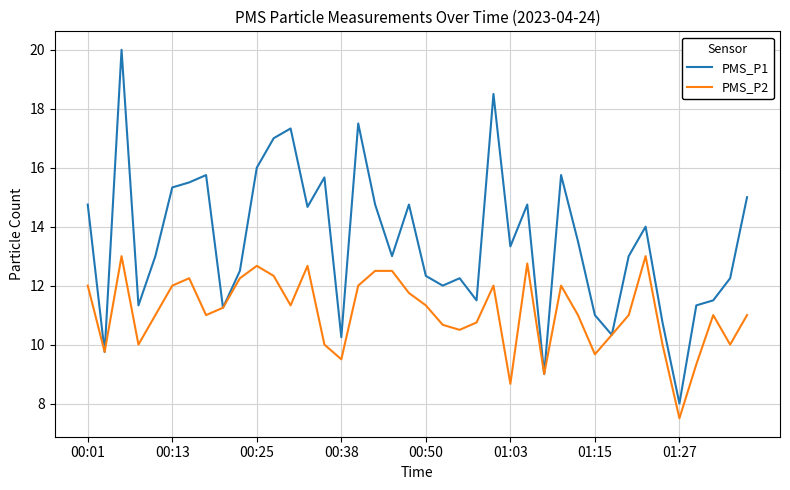

Which series has the largest total across all categories?

PMS_P1